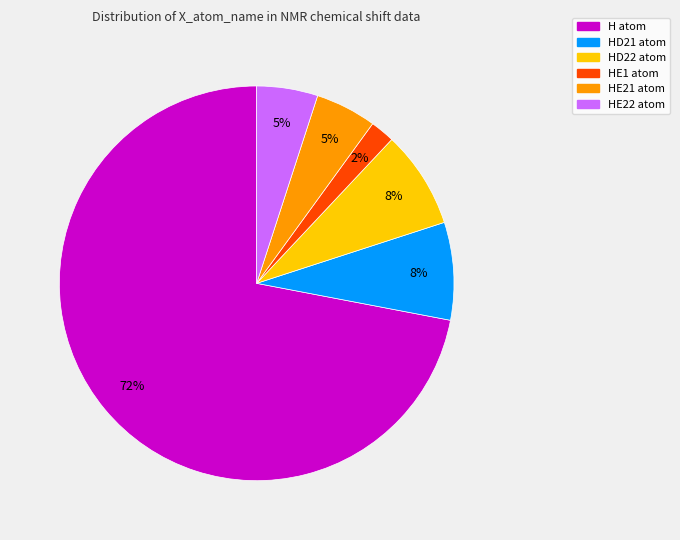

How many segments does this pie chart have?

6